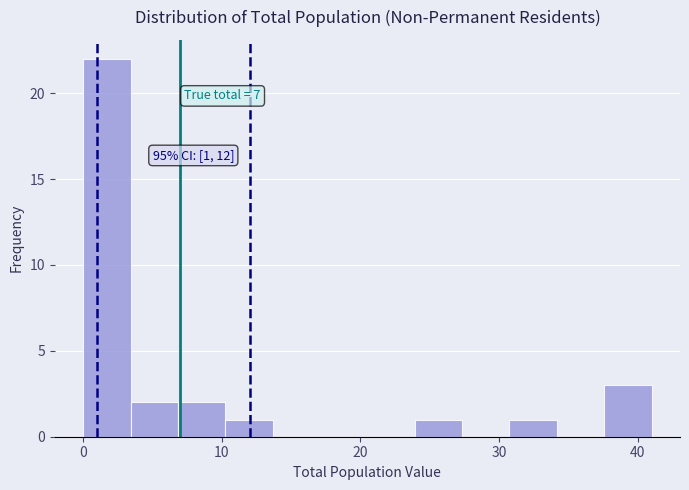

Read against the x-axis, roughly where is the centre of the tallest bar?

2